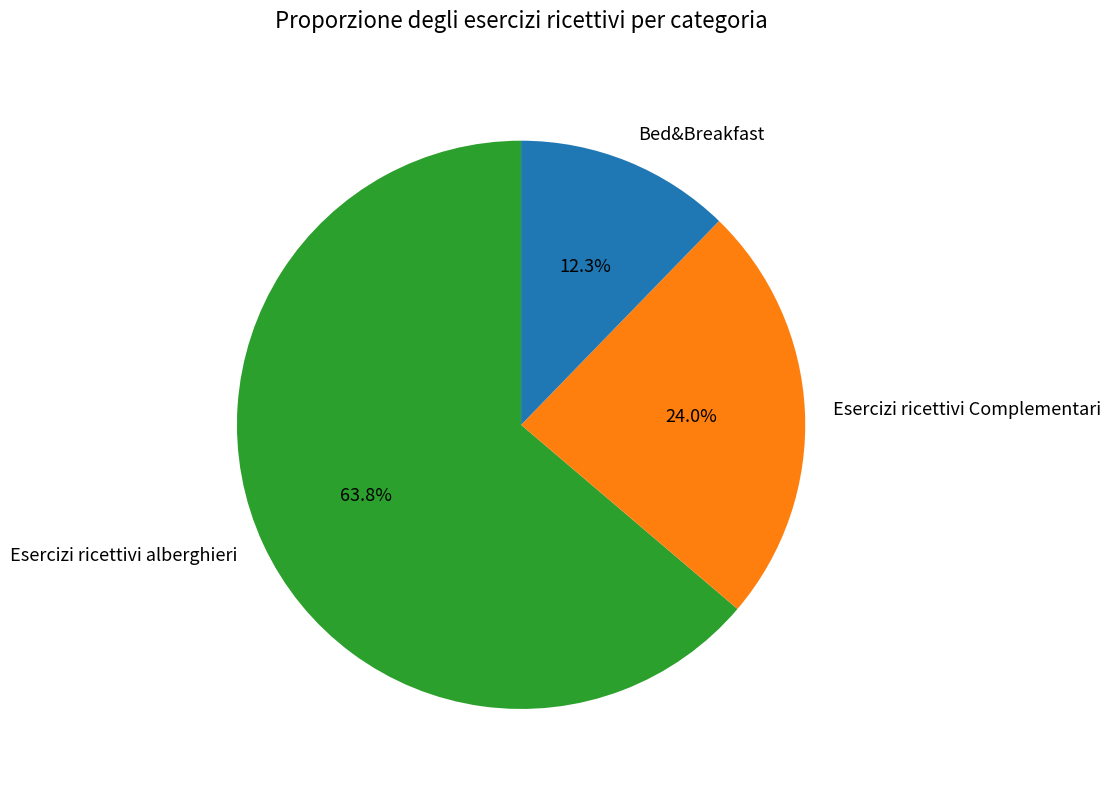

What portion of the pie excludes Esercizi ricettivi Complementari?

76.0%